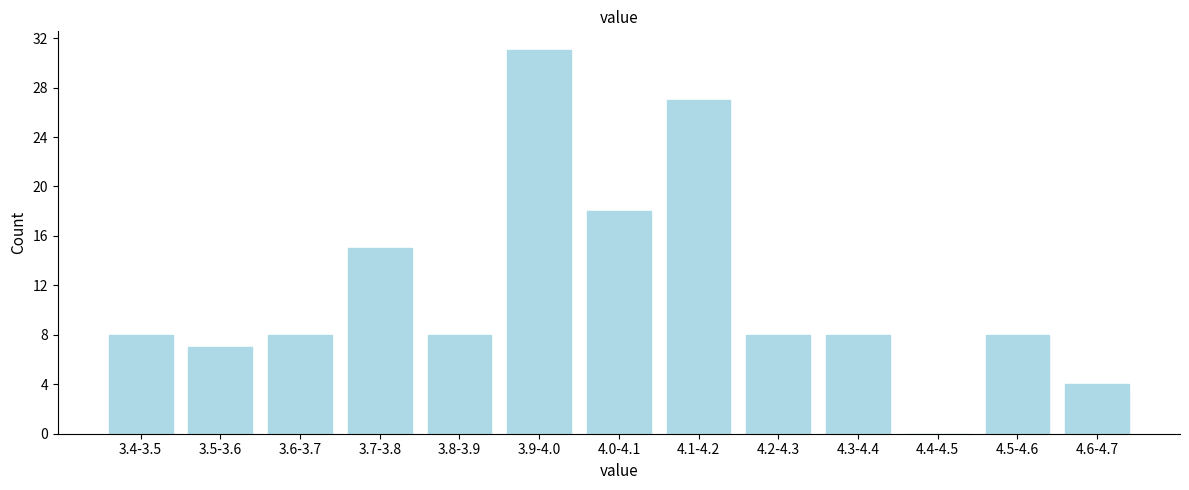

Reading right to left, list all the values displayed in this chart.

4.6-4.7=4	4.5-4.6=8	4.4-4.5=0	4.3-4.4=8	4.2-4.3=8	4.1-4.2=27	4.0-4.1=18	3.9-4.0=31	3.8-3.9=8	3.7-3.8=15	3.6-3.7=8	3.5-3.6=7	3.4-3.5=8